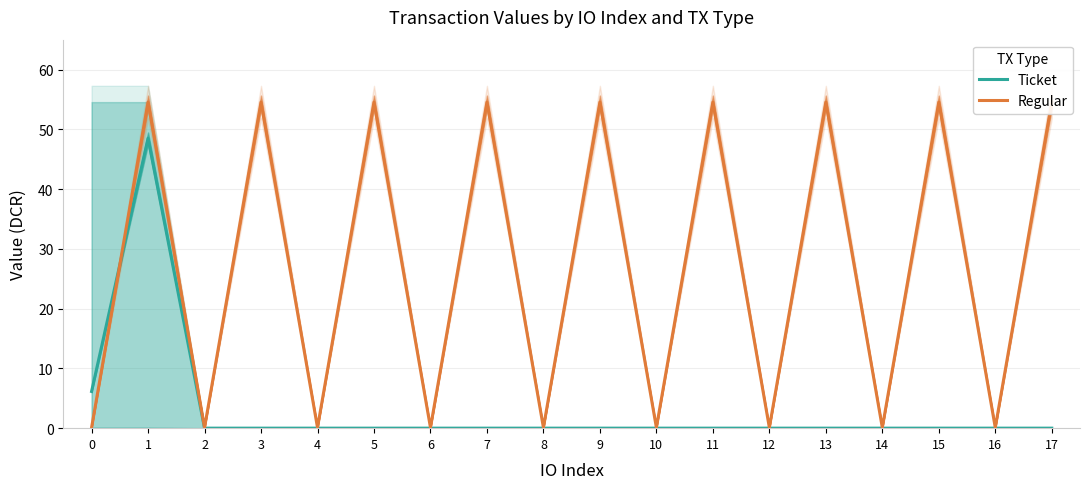

Rank the series by their average value, from highest to lowest.

Regular, Ticket